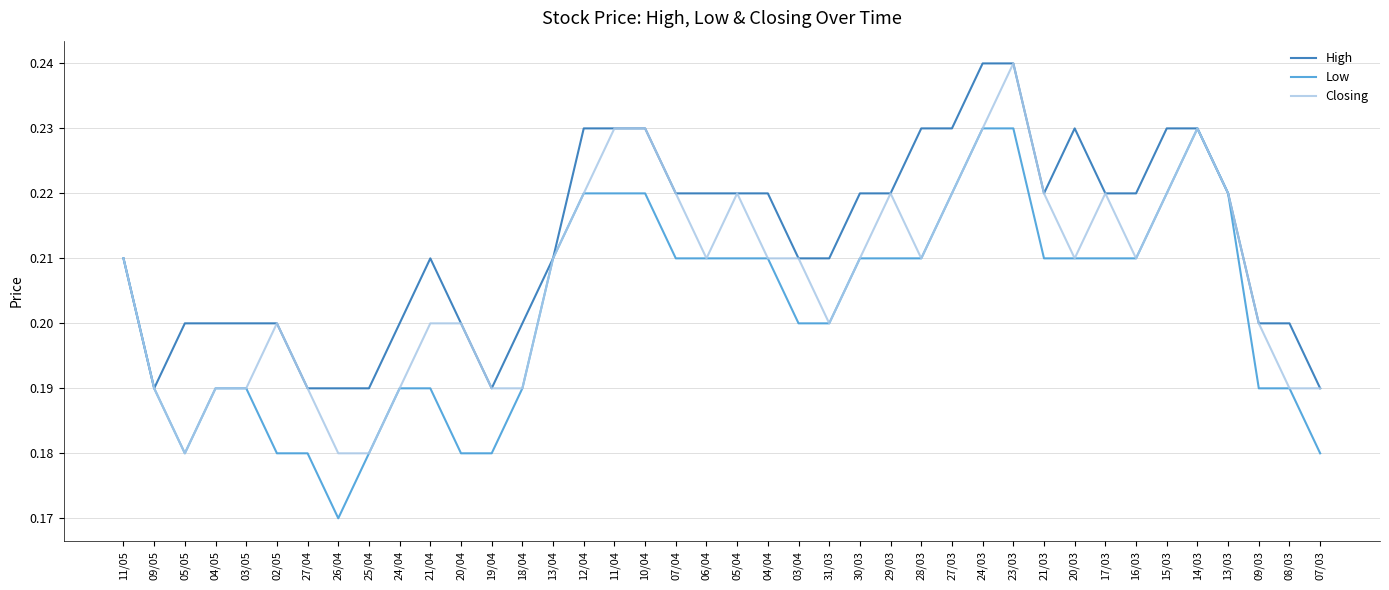

At which category does High reach its first local valley?

09/05